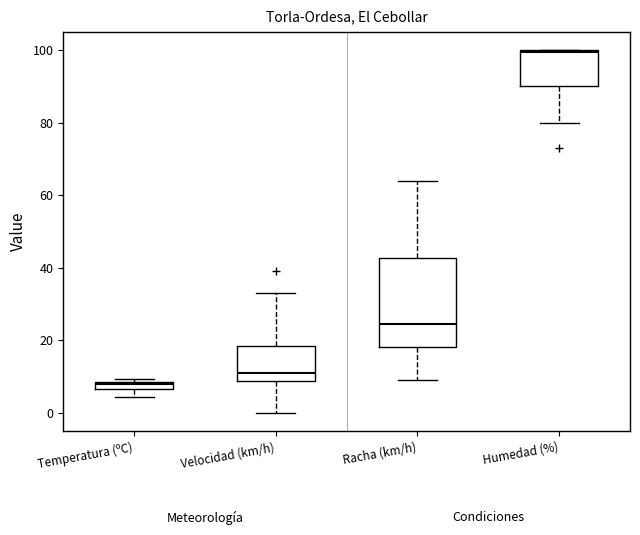

Where is the upper edge of the box for Temperatura (ºC) on the y-axis? The values are not printed on the chart, so give them approximately, as read against the axis.

8